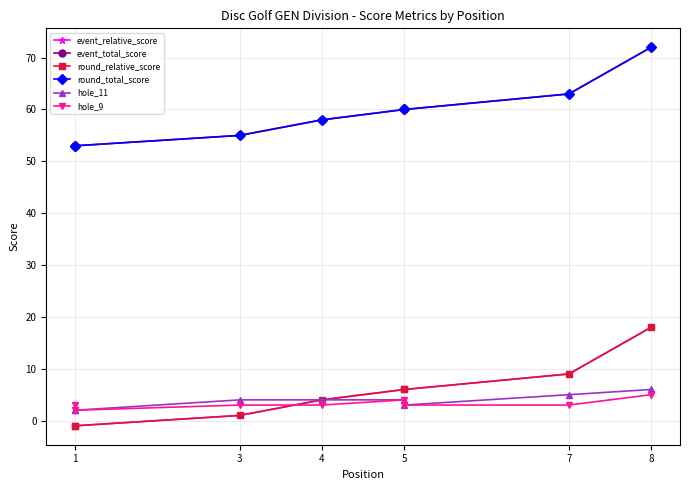

The value of hole_9 at 8 is 9. True or false?

False